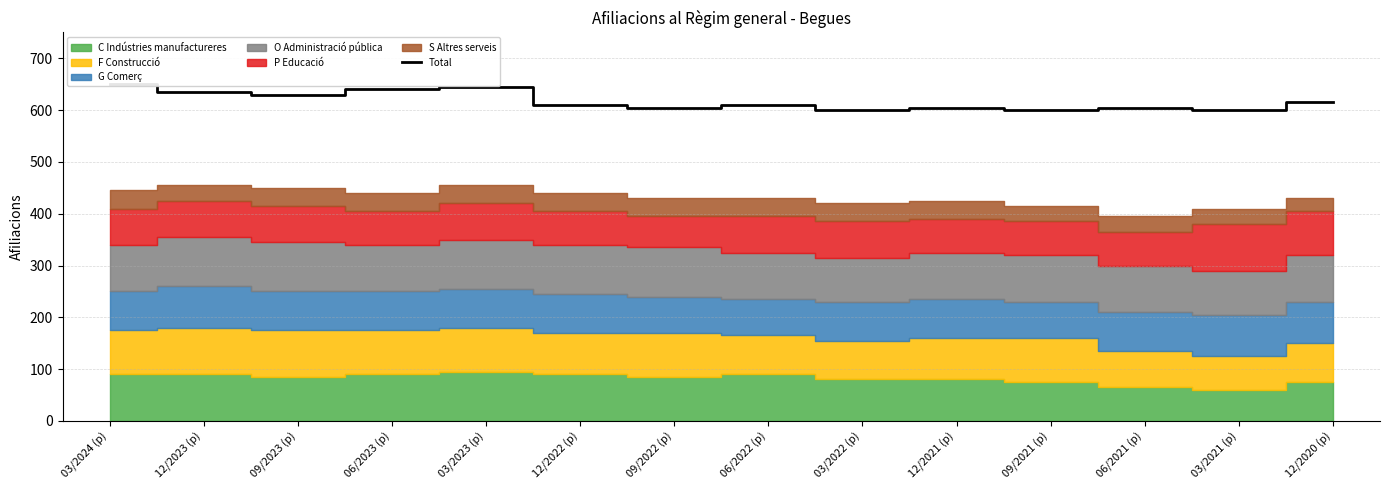

At which label does the data first exceed 610?

03/2024 (p)